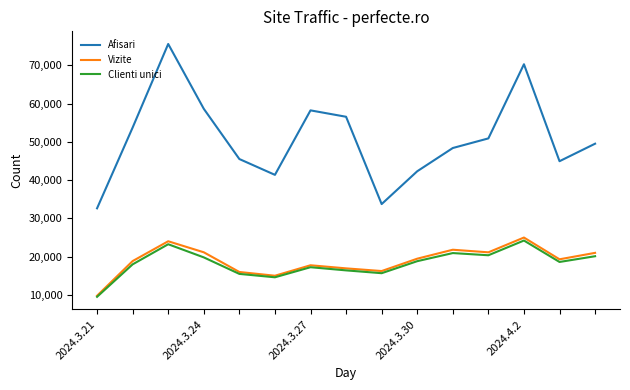

What is the maximum value shown in the chart?

75599